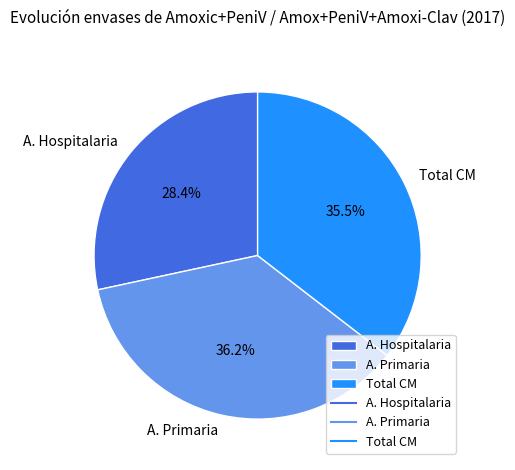

To the nearest percent, what portion does A. Hospitalaria represent?

28%